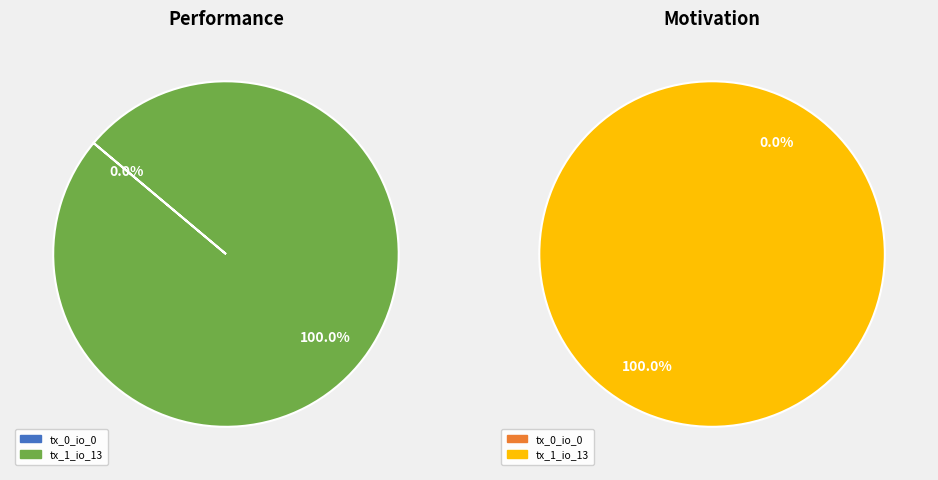

How many segments does this pie chart have?

2